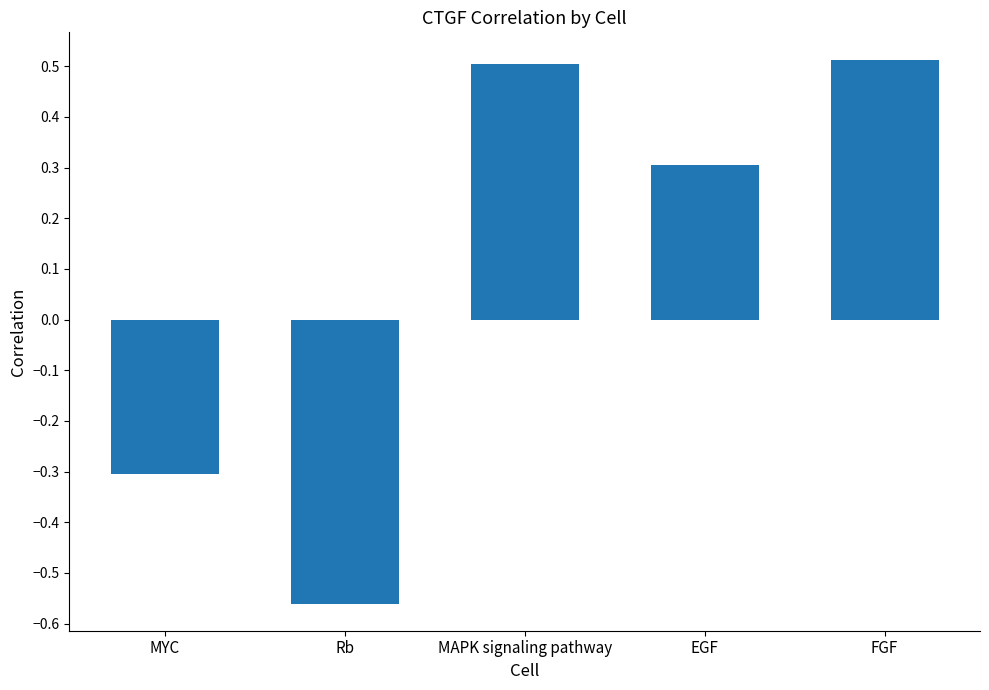

Where does the data first go above 0?

MAPK signaling pathway